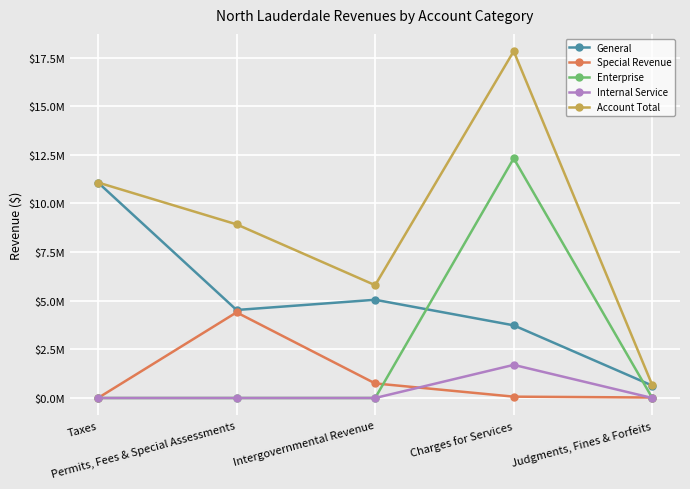

Which series changed the most between Permits, Fees & Special Assessments and Intergovernmental Revenue?

Special Revenue